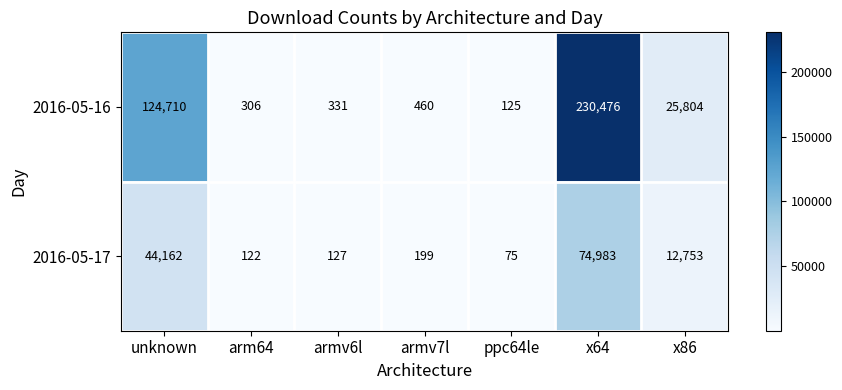

Rank the series by their maximum value, from highest to lowest.

2016-05-16, 2016-05-17